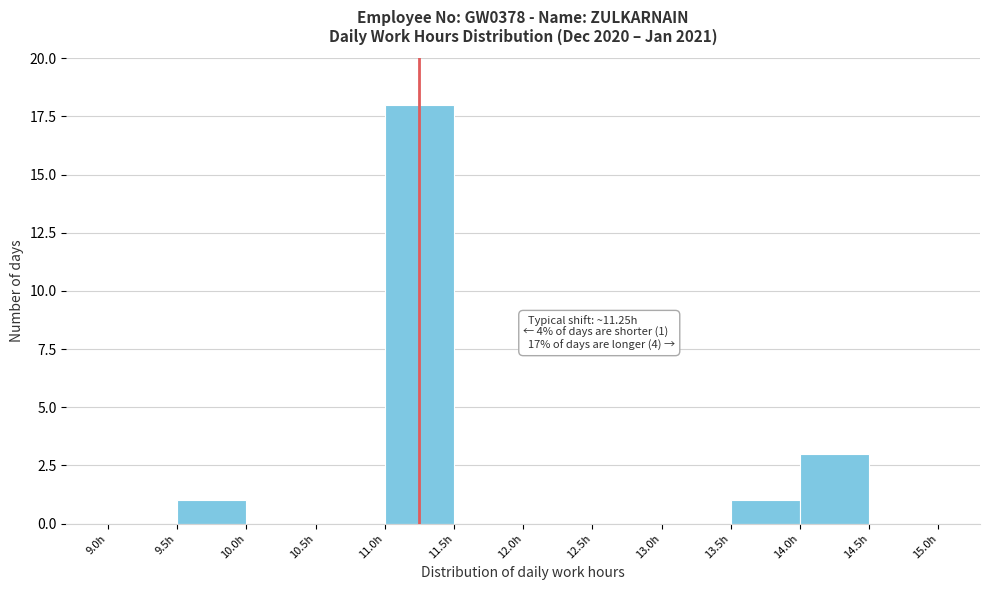

Which range on the x-axis has the tallest bar?

11.0 to 11.5